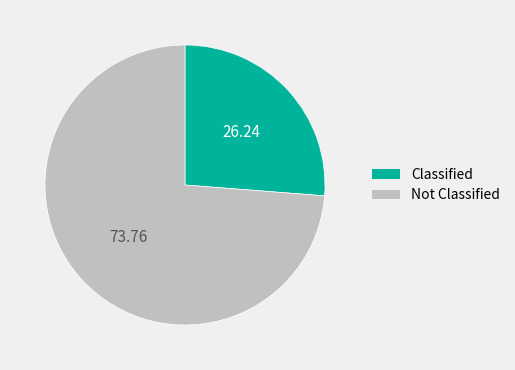

Is the sum of Not Classified and Classified greater than half?

Yes